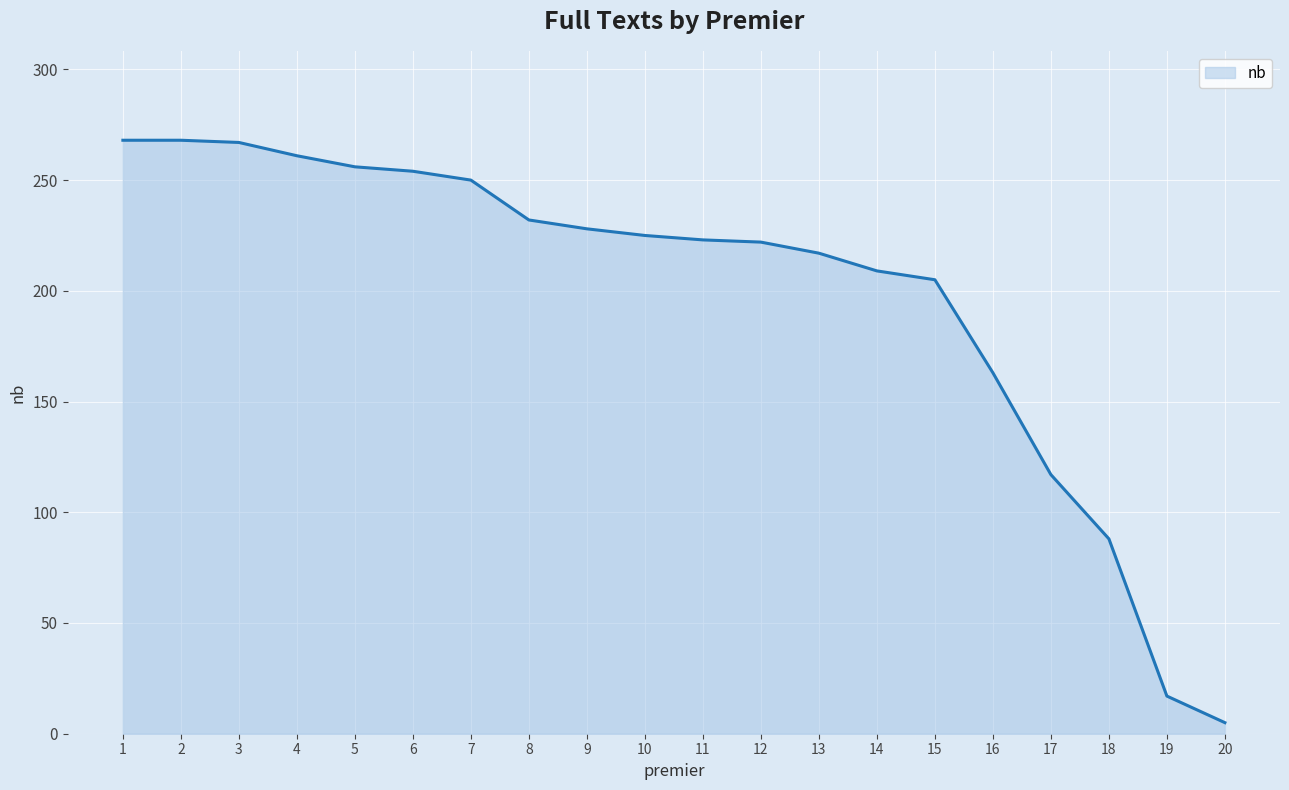

How many categories are shown in the chart?

20